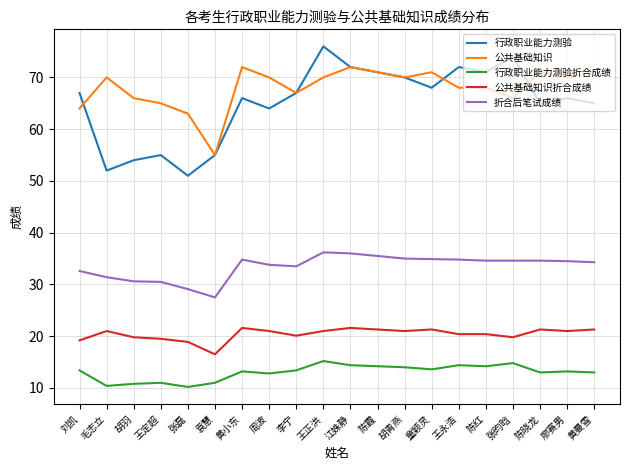

What value does the 公共基础知识折合成绩 series have at 王正洪?

21.0